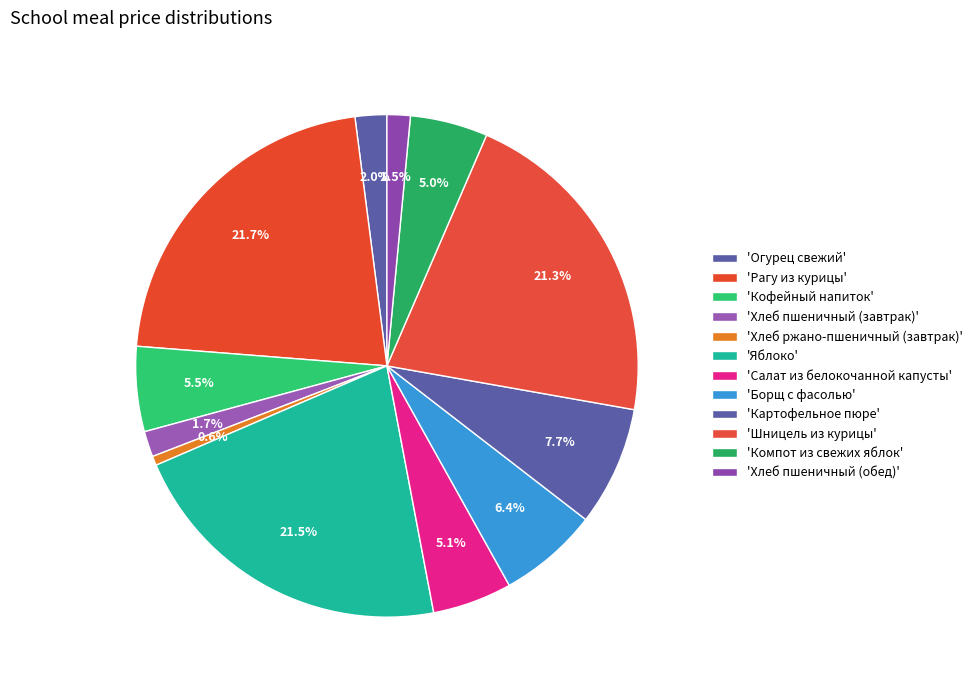

How many segments does this pie chart have?

12